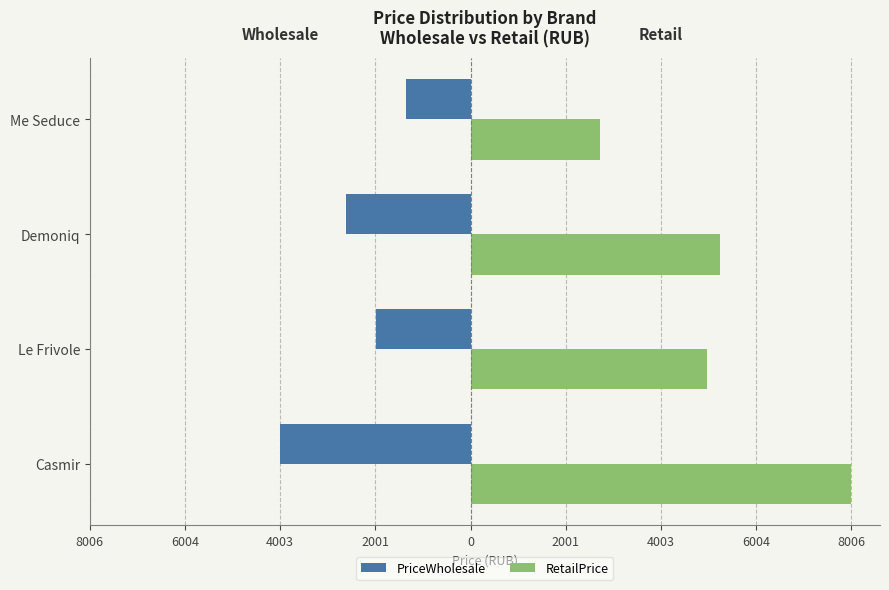

What is the highest value of the PriceWholesale series?

-1364